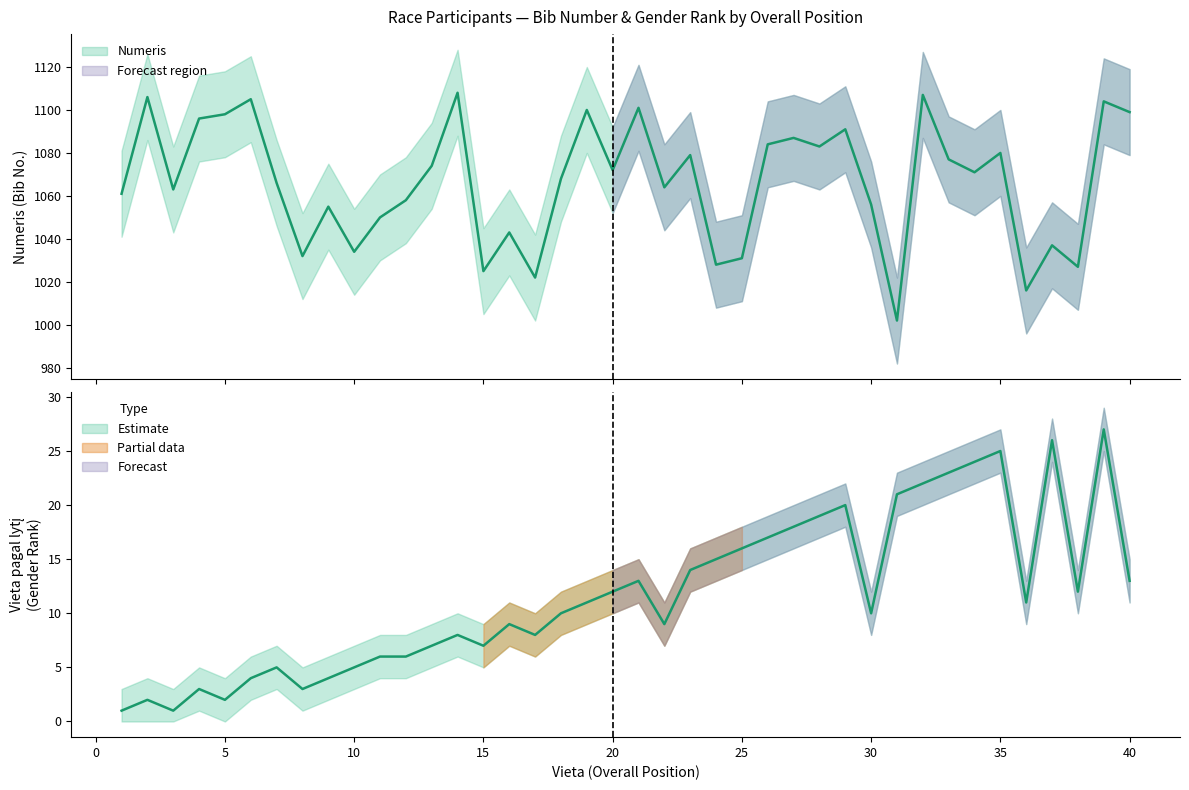

What is the average value of the Numeris series?

1066